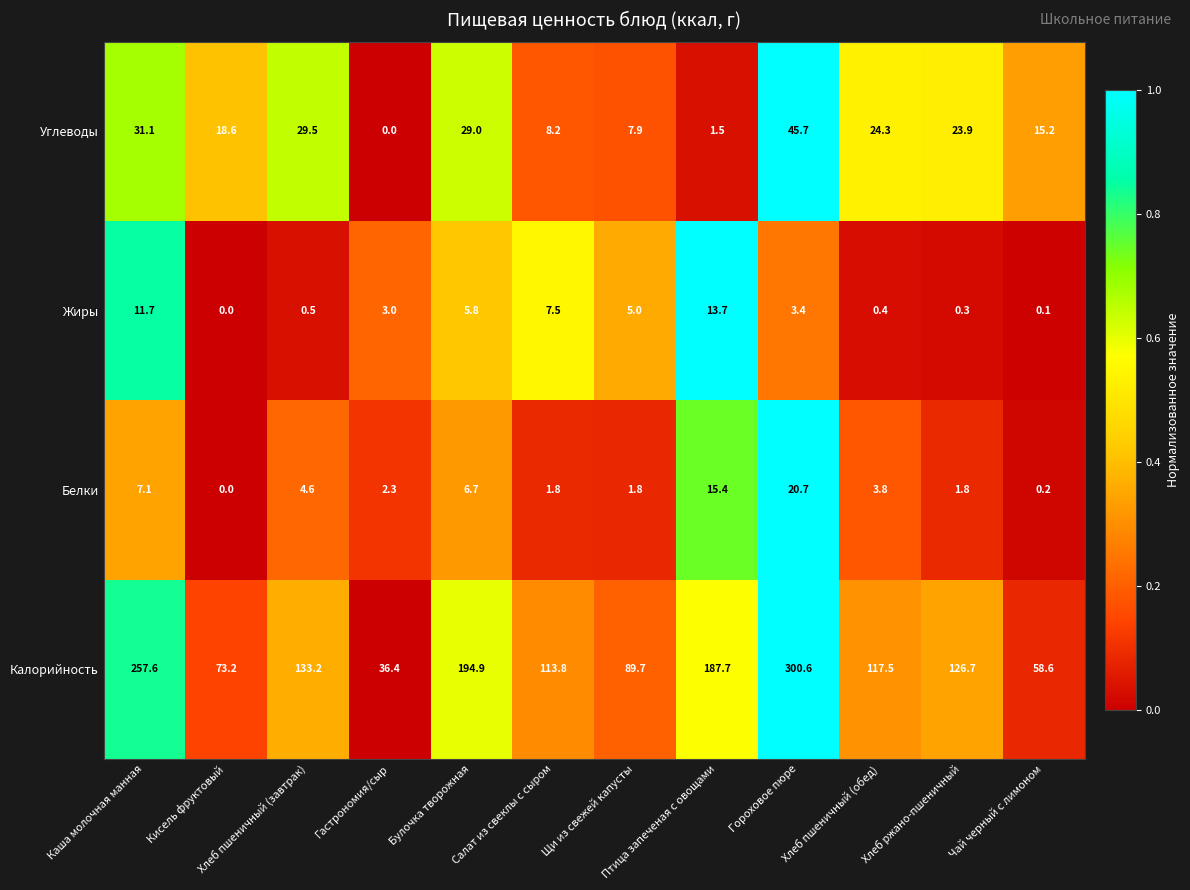

At which label is Жиры closest to 6?

Булочка творожная